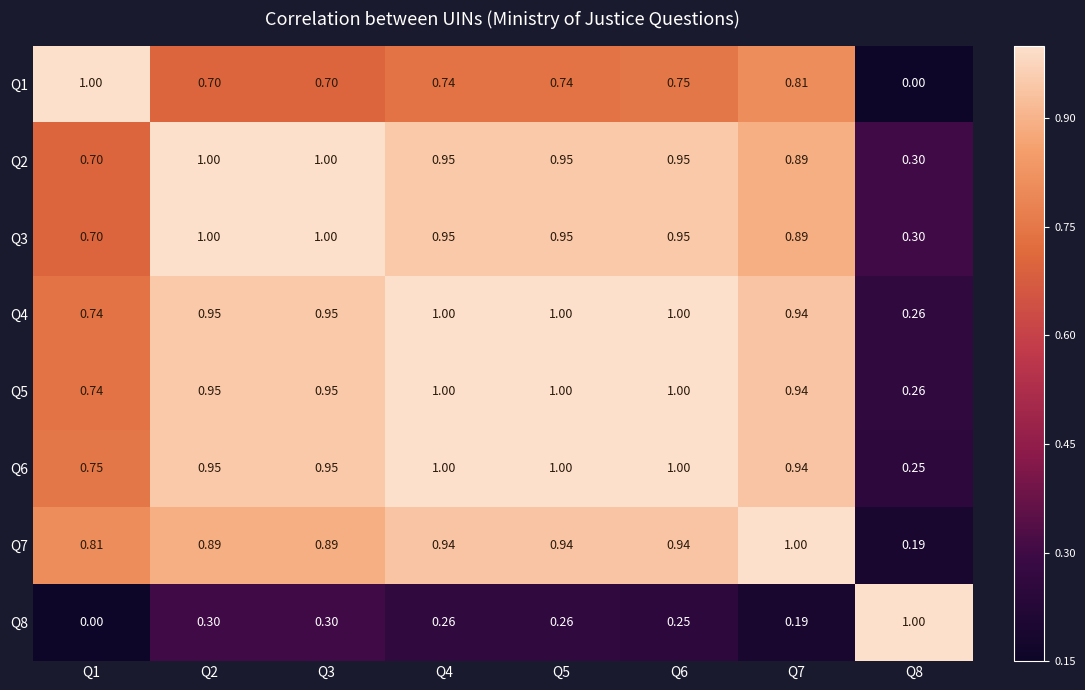

Is the value of Q5 at Q3 greater than the value of Q1 at Q8?

Yes